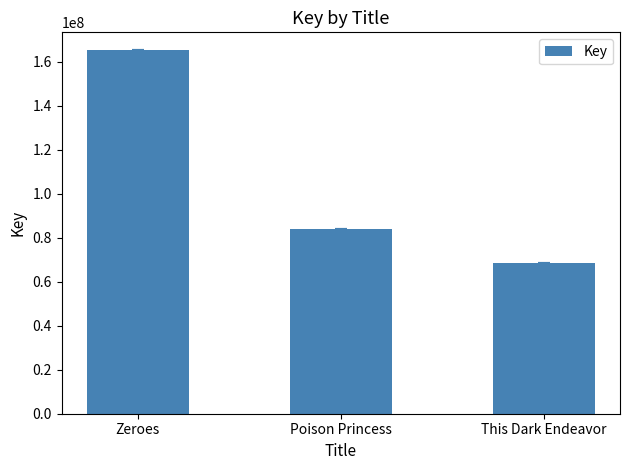

What is the sum of all values?

317498320